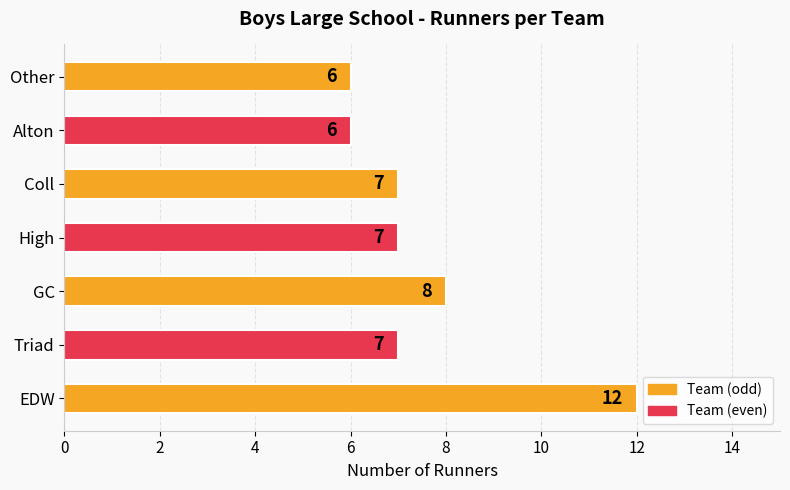

Reading bottom to top, list all the values displayed in this chart.

12	7	8	7	7	6	6